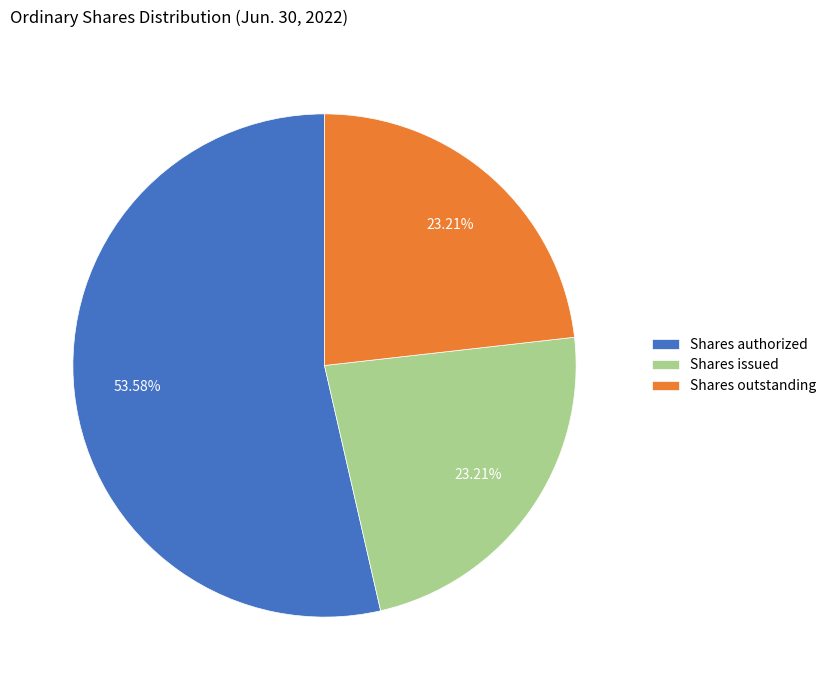

What percentage is the Shares outstanding slice, to the nearest percent?

23%